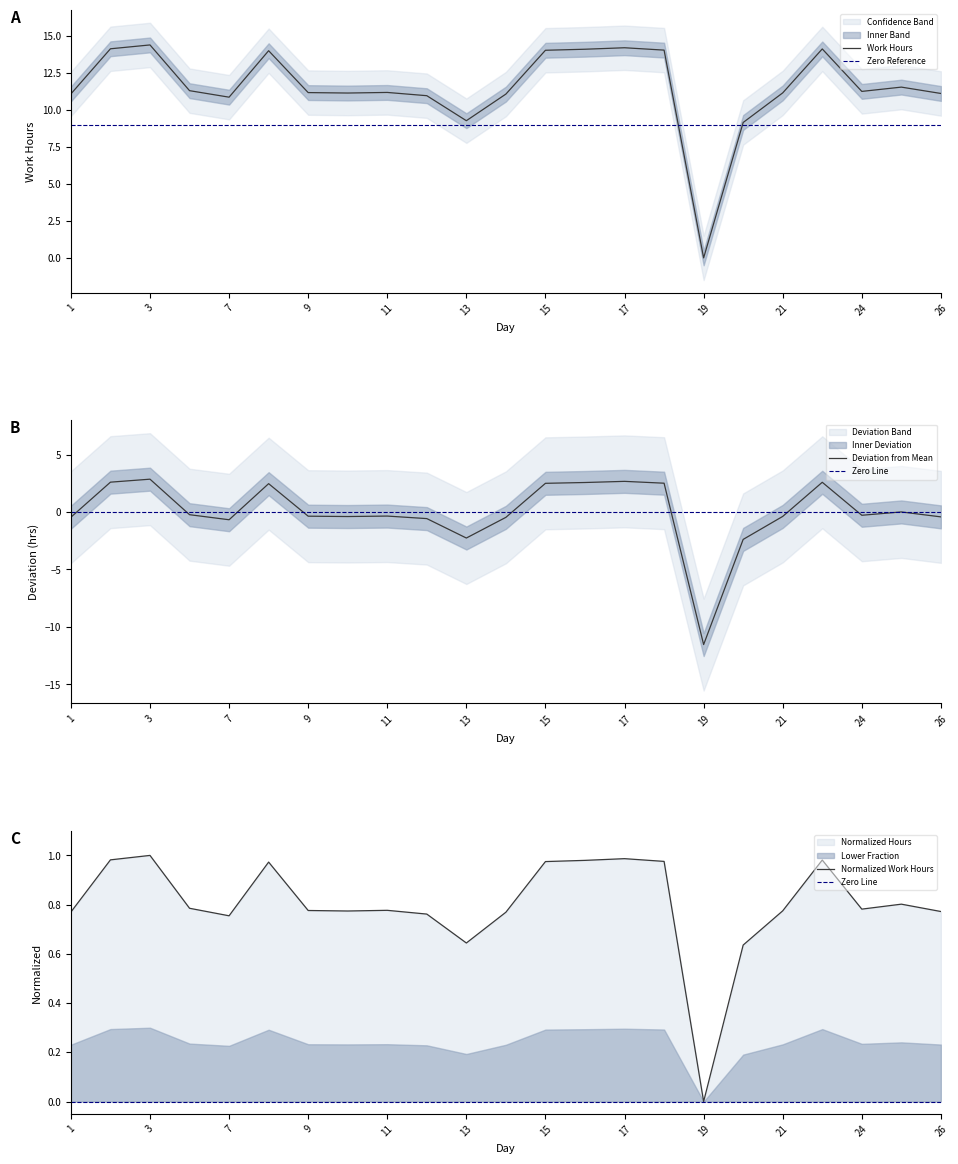

What is the change in value from 3 to 23?

-0.3